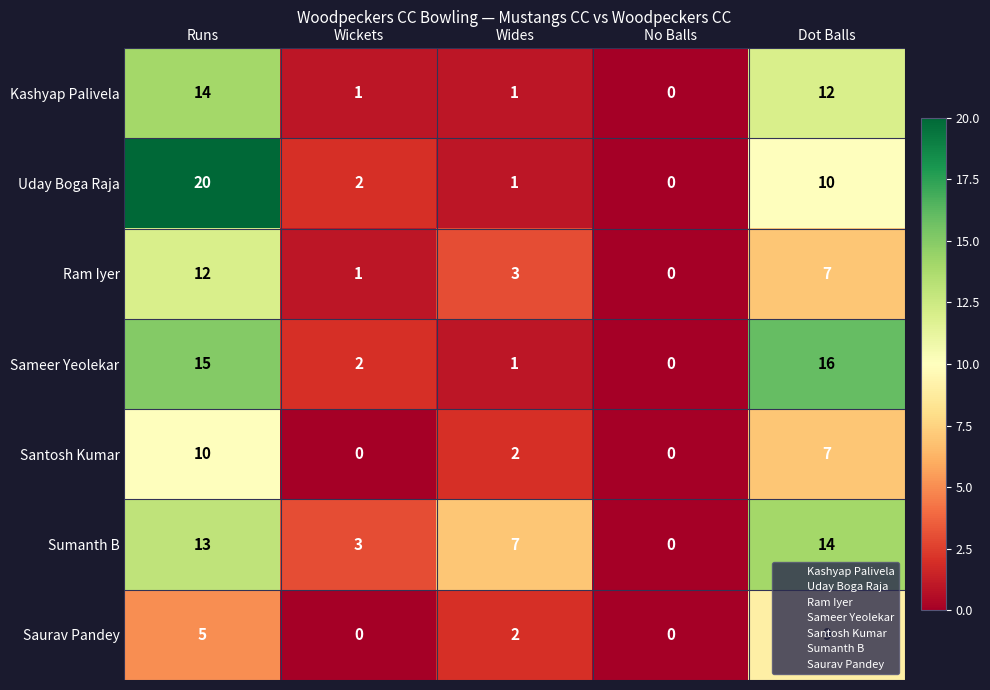

How many series are shown in this chart?

7